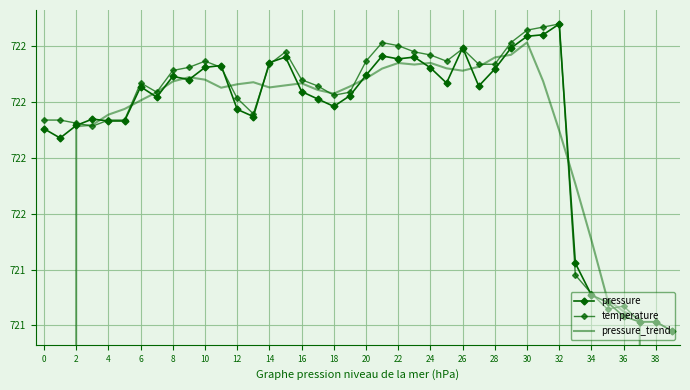

Which series has the largest range (max minus min)?

pressure_trend